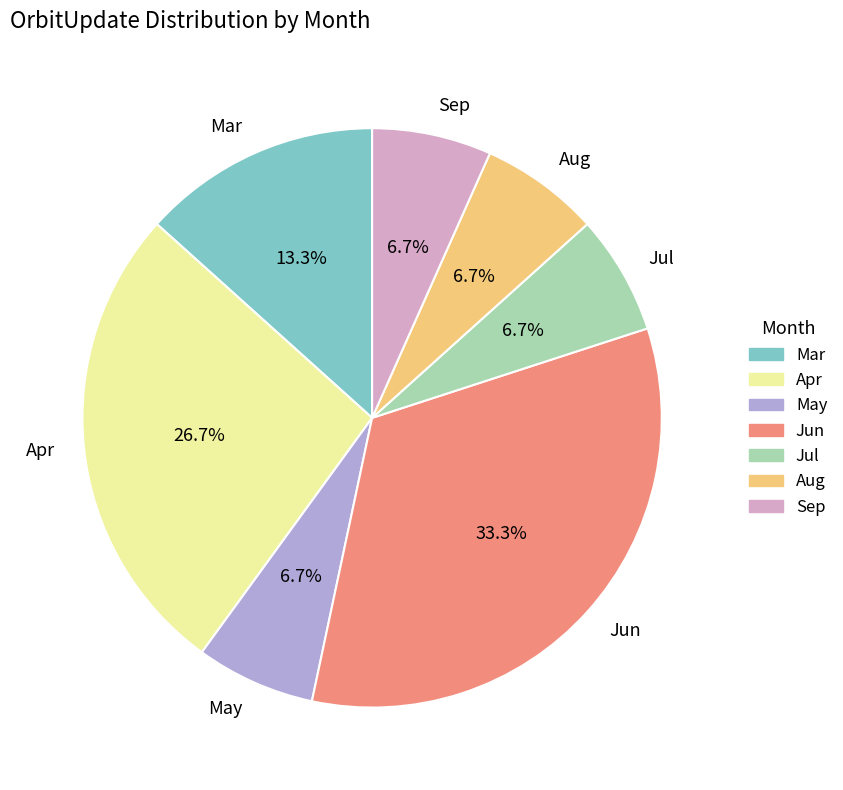

To the nearest percent, what percentage of the pie is Apr?

27%